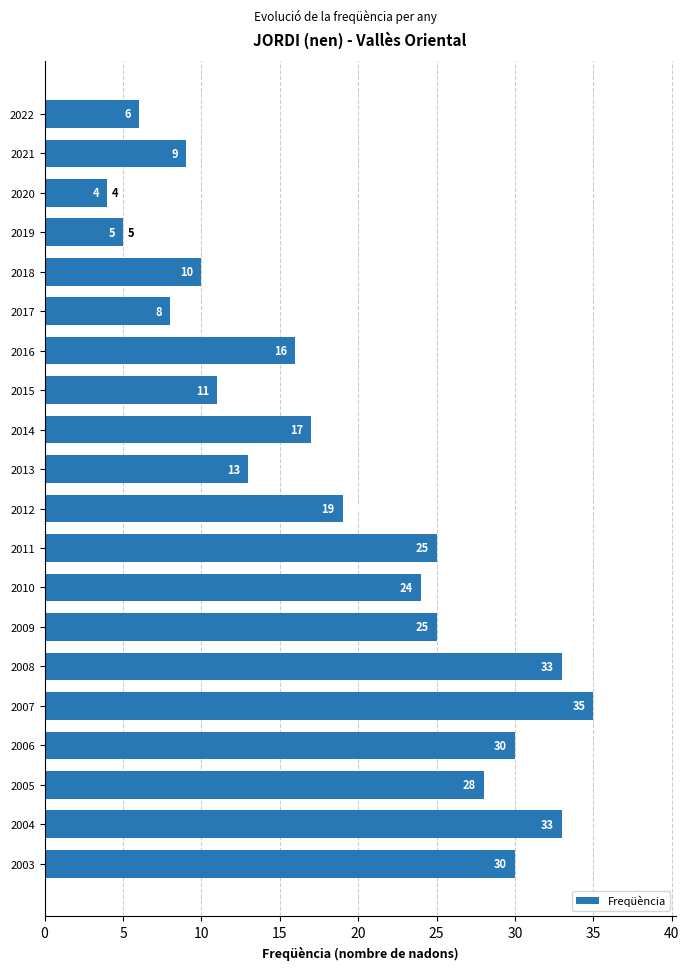

Is it true that the value at 2018 is 10?

True